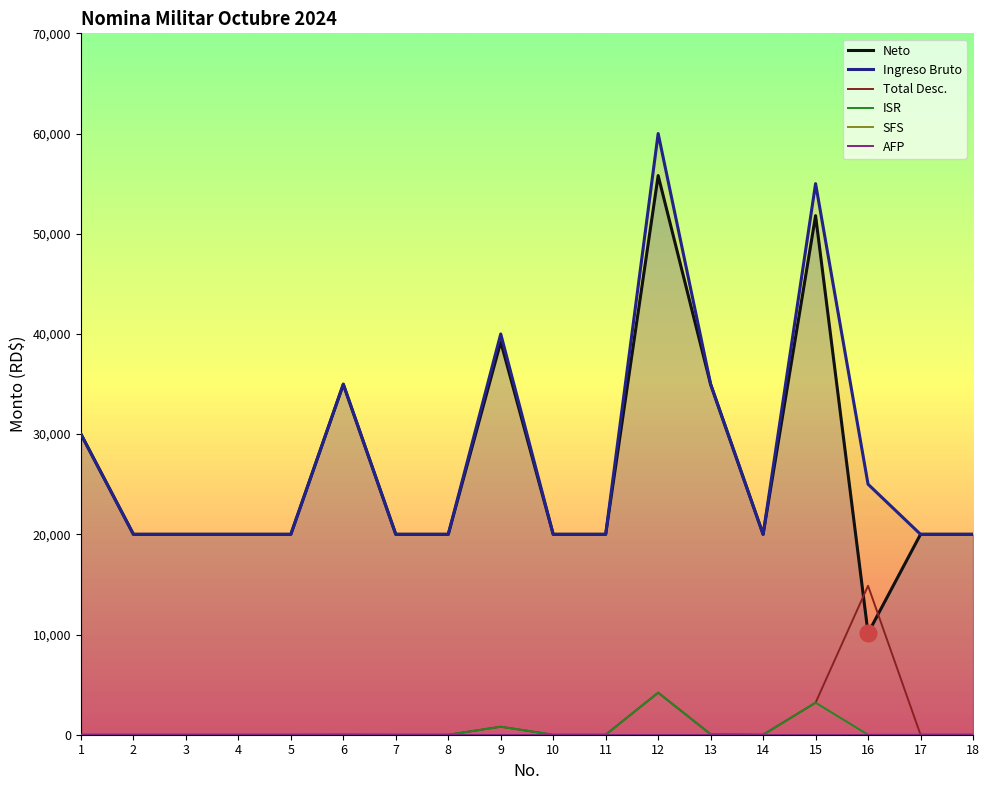

Is the value of ISR at 3 greater than the value of Ingreso Bruto at 14?

No